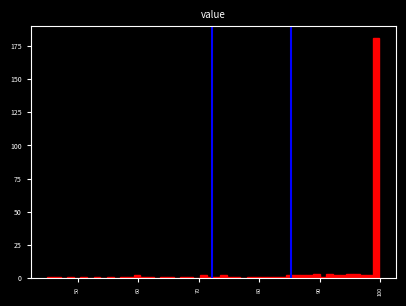

Around what value on the x-axis is the tallest bar? Give the approximate position of its centre, as read against the axis.

99